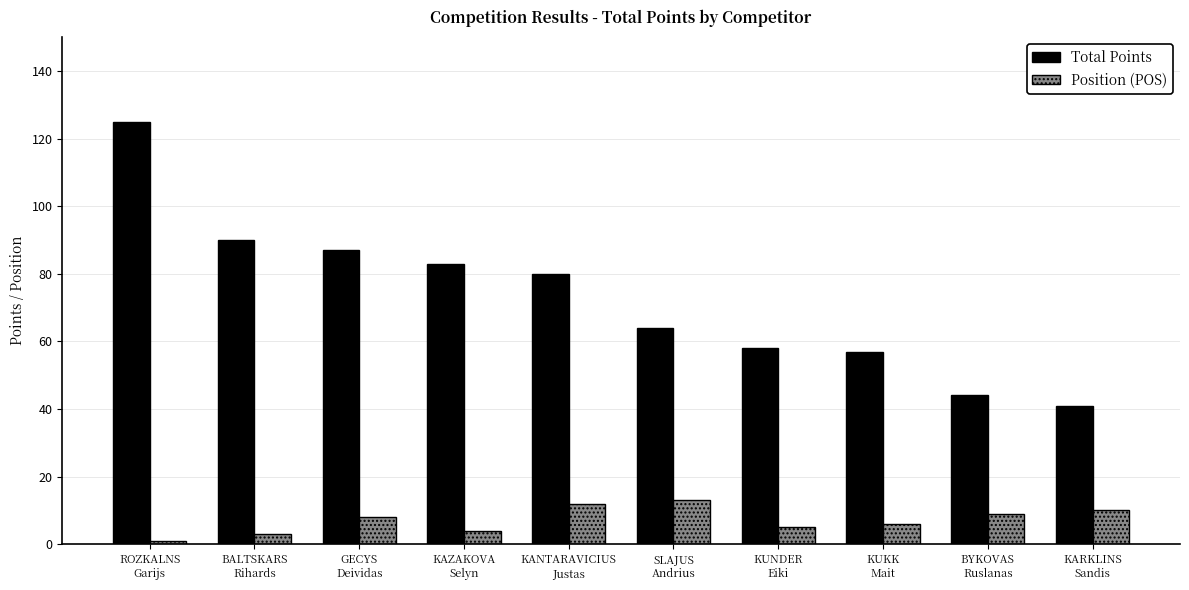

Where does the Total Points series first go above 80?

ROZKALNS
Garijs